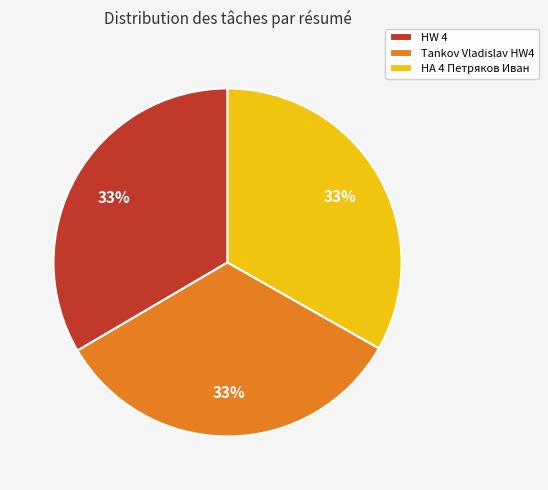

What is the ratio of the value at HW 4 to the value at Tankov Vladislav HW4?

1.0